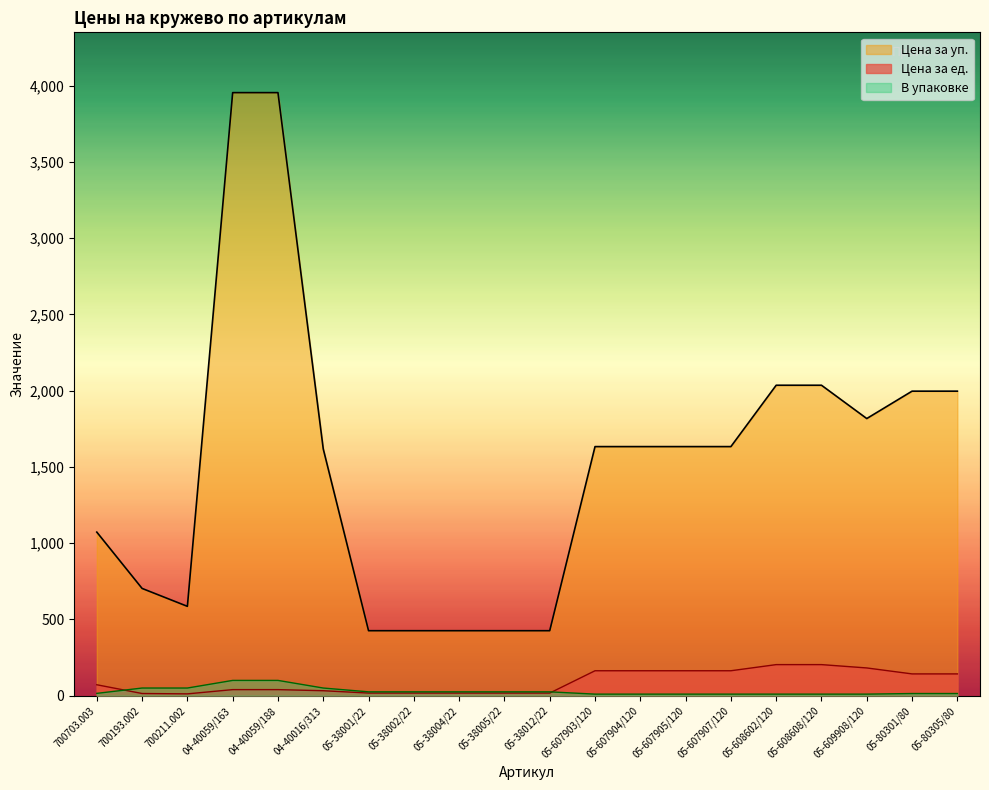

What is the label of the 10th point from the left?

05-38005/22